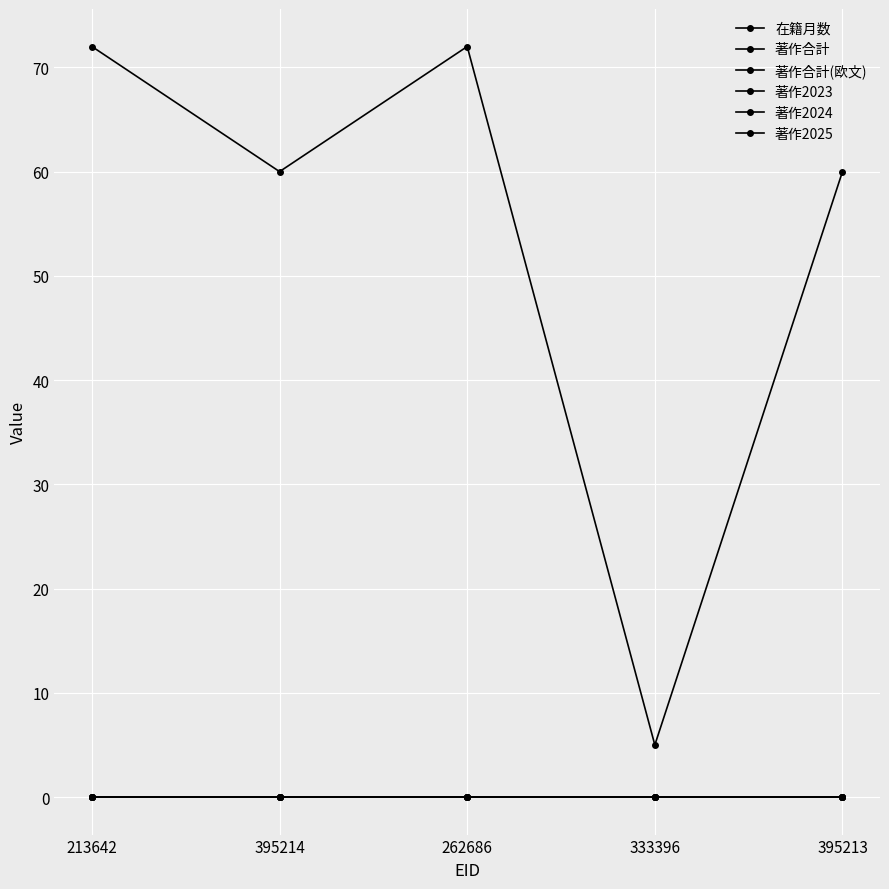

Is this an area chart (filled region under the line)?

No